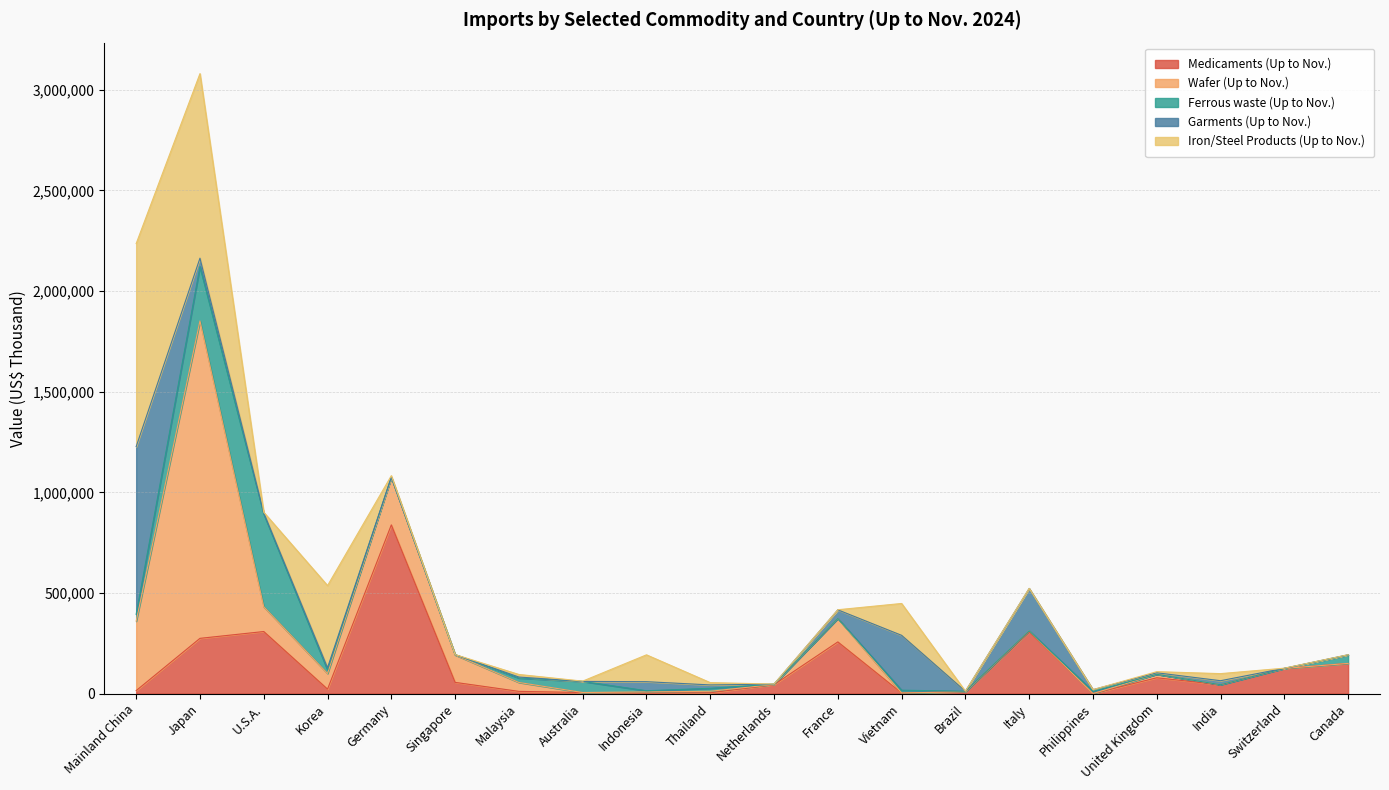

What is the sum of all Ferrous waste (Up to Nov.) values?

954336